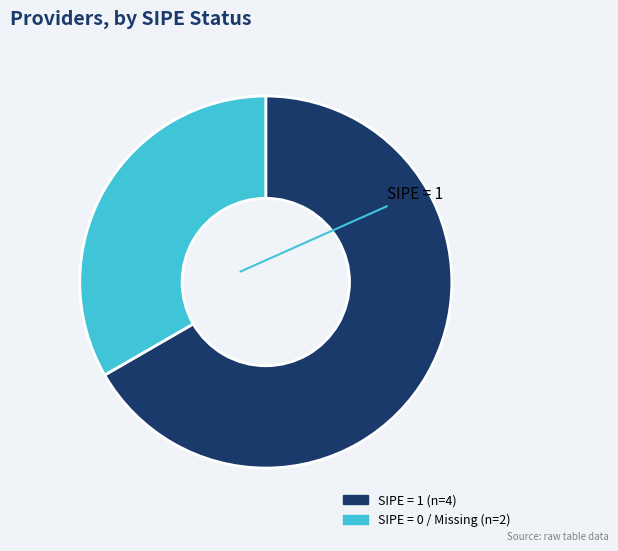

Is there a majority slice in this chart?

Yes